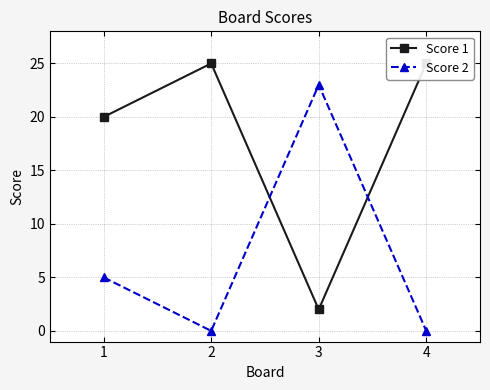

Rank the categories by Score 1 value from highest to lowest.

2, 4, 1, 3